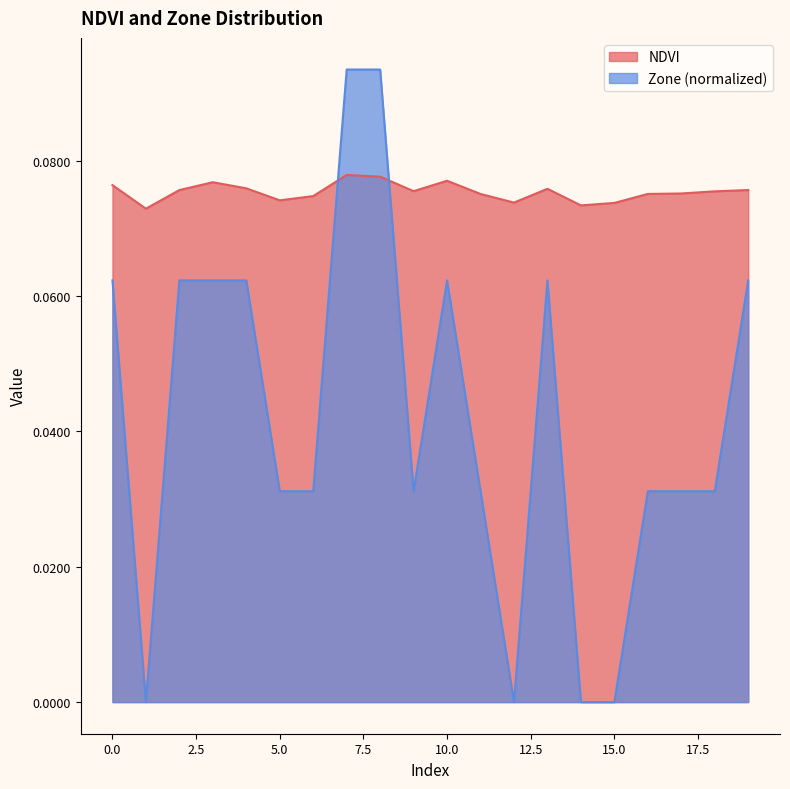

What is the approximate value of Zone at 10?

0.1